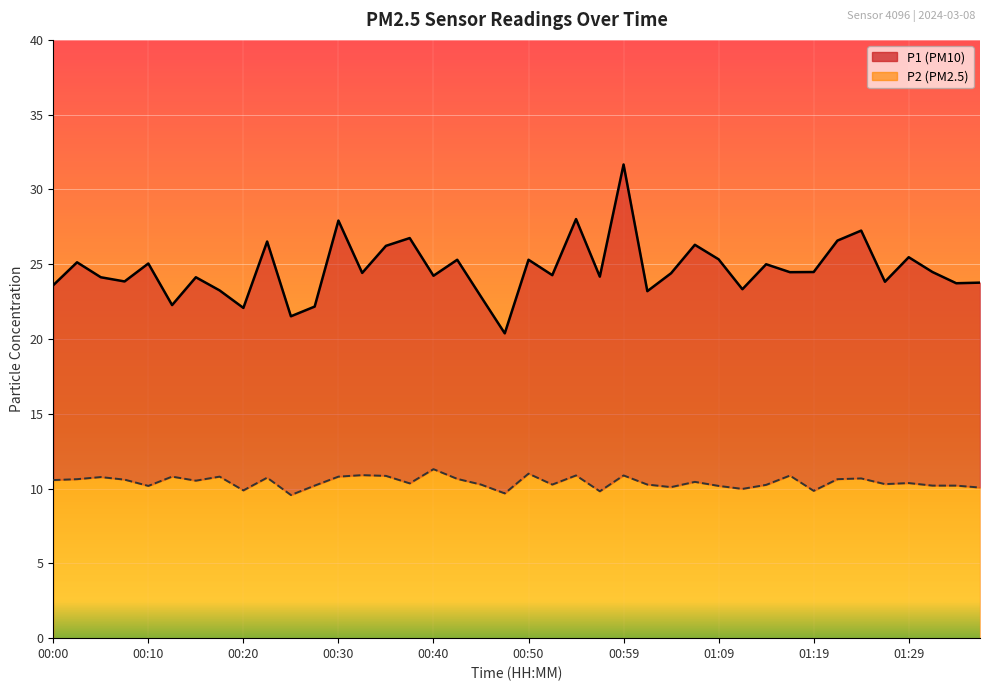

True or false: P1 and P2 cross at least once.

False